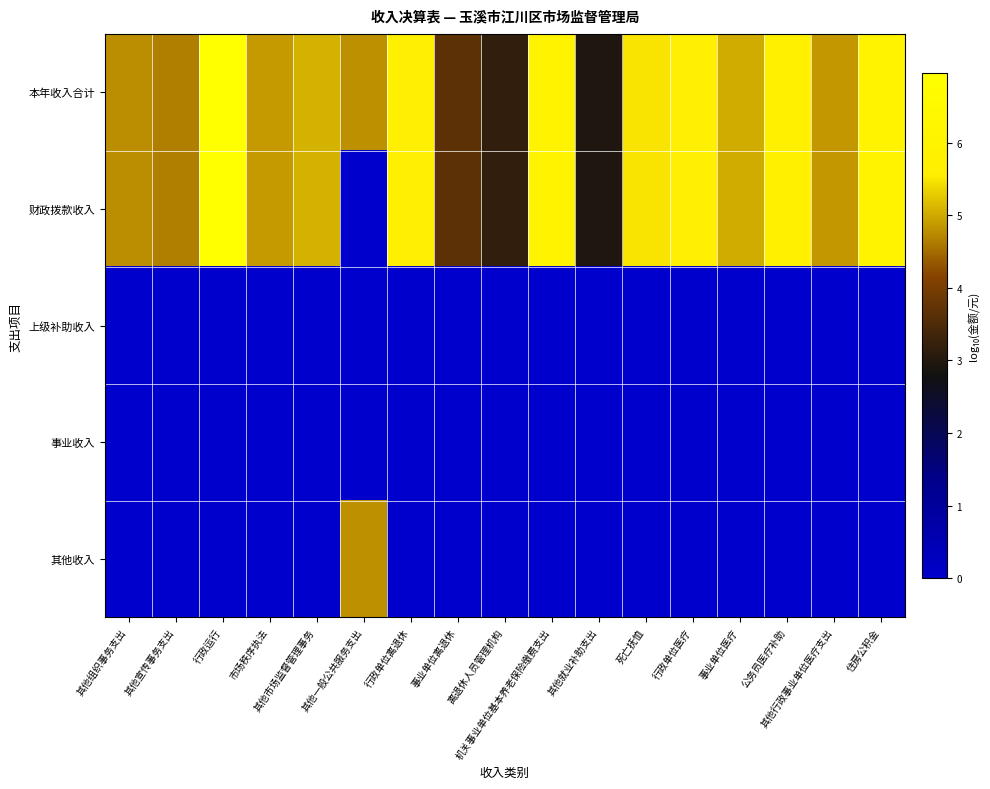

Reading left to right, what are all the values shown in this chart?

本年收入合计: 其他组织事务支出=4.8	其他宣传事务支出=4.7	行政运行=7.0	市场秩序执法=4.9	其他市场监督管理事务=5.1	其他一般公共服务支出=4.8	行政单位离退休=5.7	事业单位离退休=3.7	离退休人员管理机构=3.2	机关事业单位基本养老保险缴费支出=6.0	其他就业补助支出=3.0	死亡抚恤=5.5	行政单位医疗=5.7	事业单位医疗=5.0	公务员医疗补助=5.8	其他行政事业单位医疗支出=4.9	住房公积金=6.0
财政拨款收入: 其他组织事务支出=4.8	其他宣传事务支出=4.7	行政运行=7.0	市场秩序执法=4.9	其他市场监督管理事务=5.1	其他一般公共服务支出=0.0	行政单位离退休=5.7	事业单位离退休=3.7	离退休人员管理机构=3.2	机关事业单位基本养老保险缴费支出=6.0	其他就业补助支出=3.0	死亡抚恤=5.5	行政单位医疗=5.7	事业单位医疗=5.0	公务员医疗补助=5.8	其他行政事业单位医疗支出=4.9	住房公积金=6.0
上级补助收入: 其他组织事务支出=0.0	其他宣传事务支出=0.0	行政运行=0.0	市场秩序执法=0.0	其他市场监督管理事务=0.0	其他一般公共服务支出=0.0	行政单位离退休=0.0	事业单位离退休=0.0	离退休人员管理机构=0.0	机关事业单位基本养老保险缴费支出=0.0	其他就业补助支出=0.0	死亡抚恤=0.0	行政单位医疗=0.0	事业单位医疗=0.0	公务员医疗补助=0.0	其他行政事业单位医疗支出=0.0	住房公积金=0.0
事业收入: 其他组织事务支出=0.0	其他宣传事务支出=0.0	行政运行=0.0	市场秩序执法=0.0	其他市场监督管理事务=0.0	其他一般公共服务支出=0.0	行政单位离退休=0.0	事业单位离退休=0.0	离退休人员管理机构=0.0	机关事业单位基本养老保险缴费支出=0.0	其他就业补助支出=0.0	死亡抚恤=0.0	行政单位医疗=0.0	事业单位医疗=0.0	公务员医疗补助=0.0	其他行政事业单位医疗支出=0.0	住房公积金=0.0
其他收入: 其他组织事务支出=0.0	其他宣传事务支出=0.0	行政运行=0.0	市场秩序执法=0.0	其他市场监督管理事务=0.0	其他一般公共服务支出=4.8	行政单位离退休=0.0	事业单位离退休=0.0	离退休人员管理机构=0.0	机关事业单位基本养老保险缴费支出=0.0	其他就业补助支出=0.0	死亡抚恤=0.0	行政单位医疗=0.0	事业单位医疗=0.0	公务员医疗补助=0.0	其他行政事业单位医疗支出=0.0	住房公积金=0.0